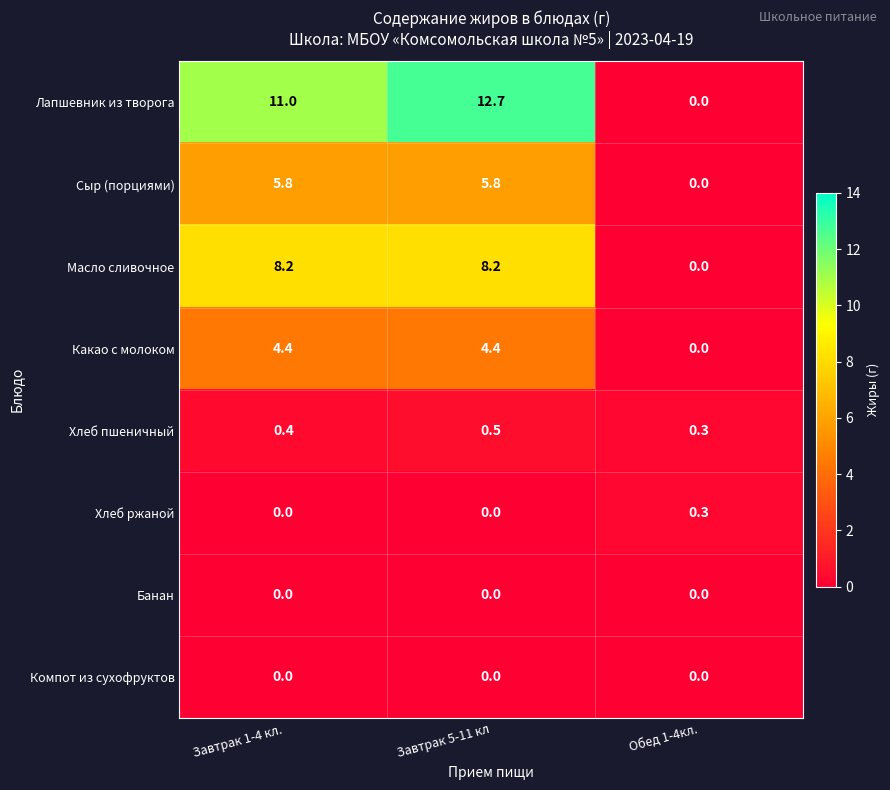

The value of Банан at Завтрак 5-11 кл is 0.0. True or false?

True